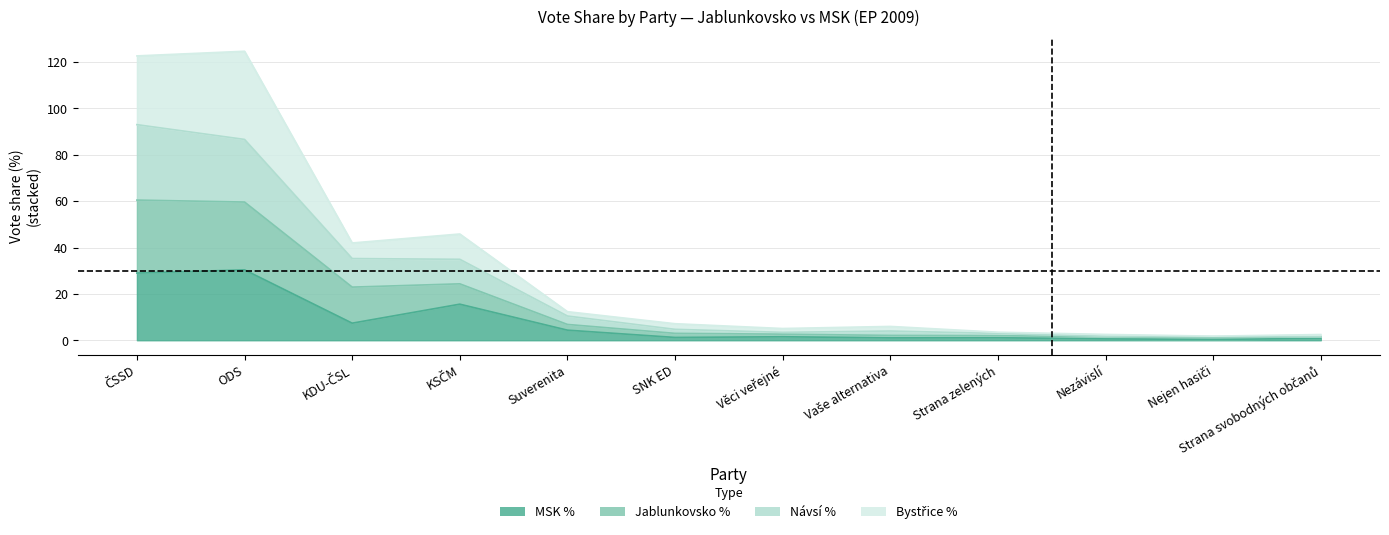

True or false: Jablunkovsko % and Bystřice % cross at least once.

False